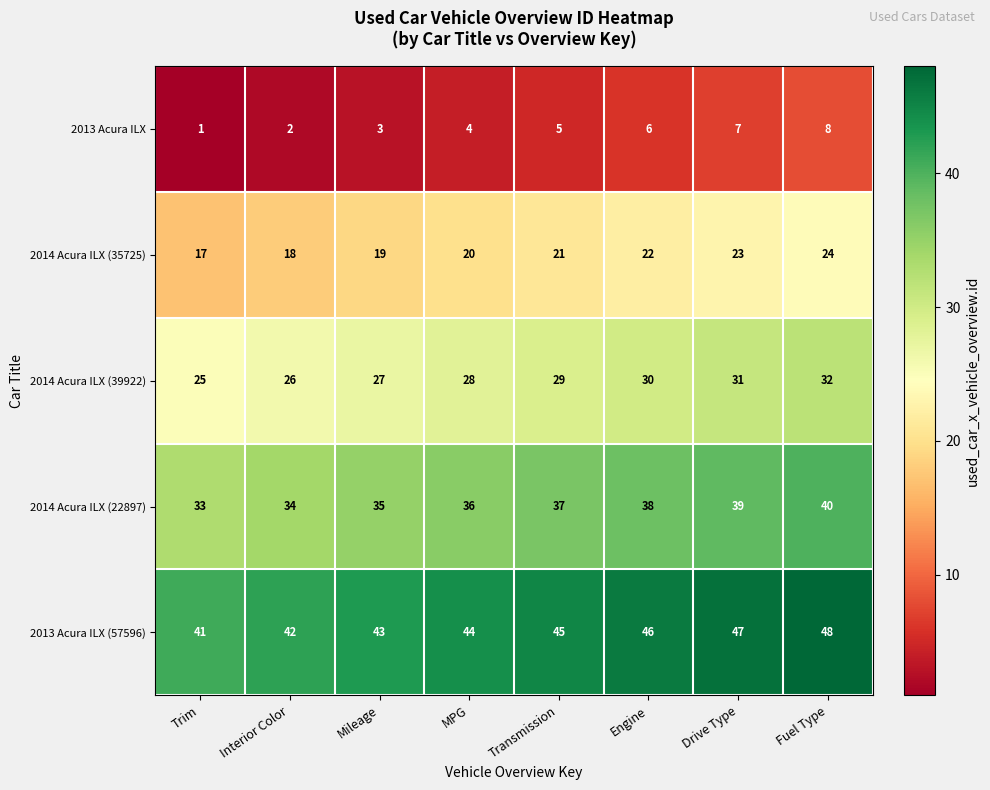

How many series are shown in this chart?

5